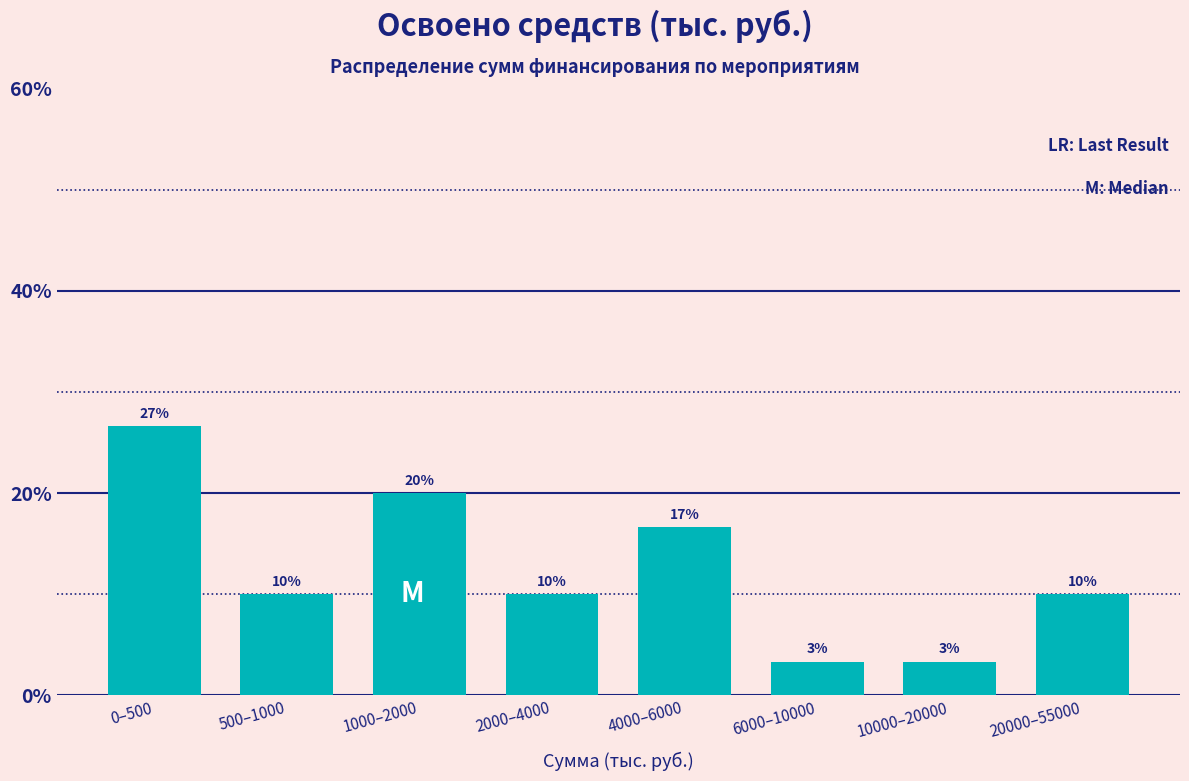

Where does the data first go above 10?

0–500